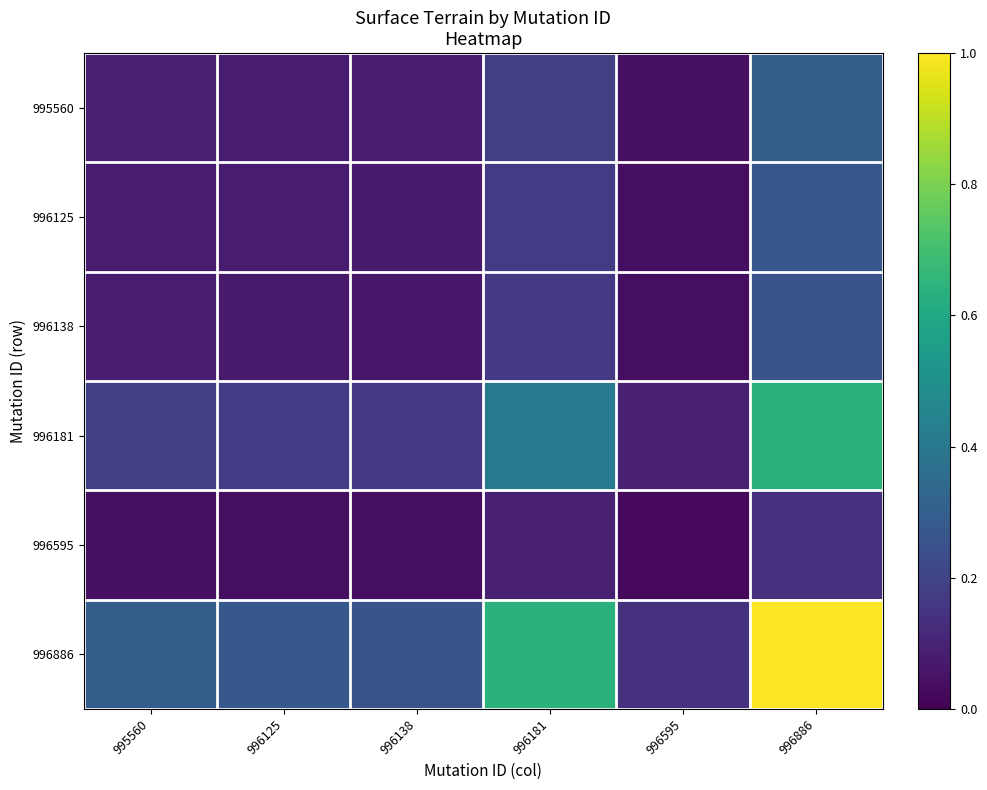

At which category is the sum across all series the highest?

996886